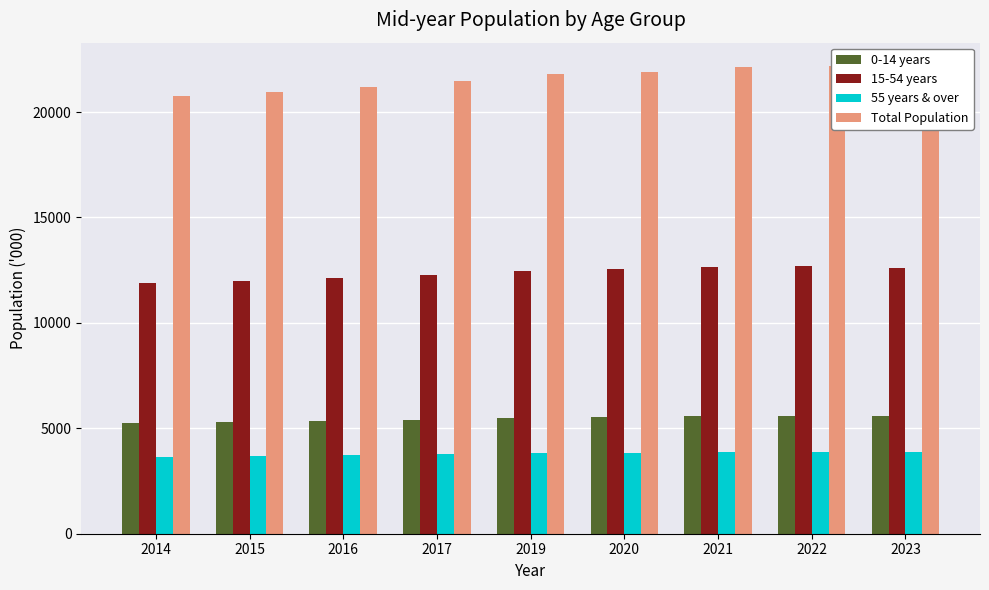

Which series has the largest range (max minus min)?

Total Population